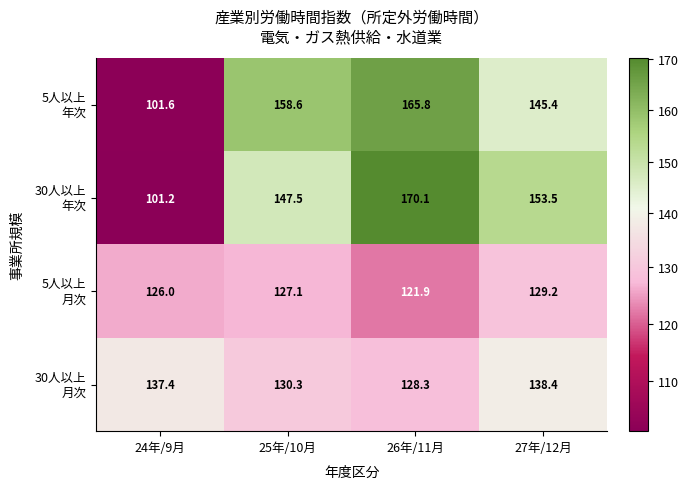

What is the difference between the highest and lowest values at 27年/12月?

24.3